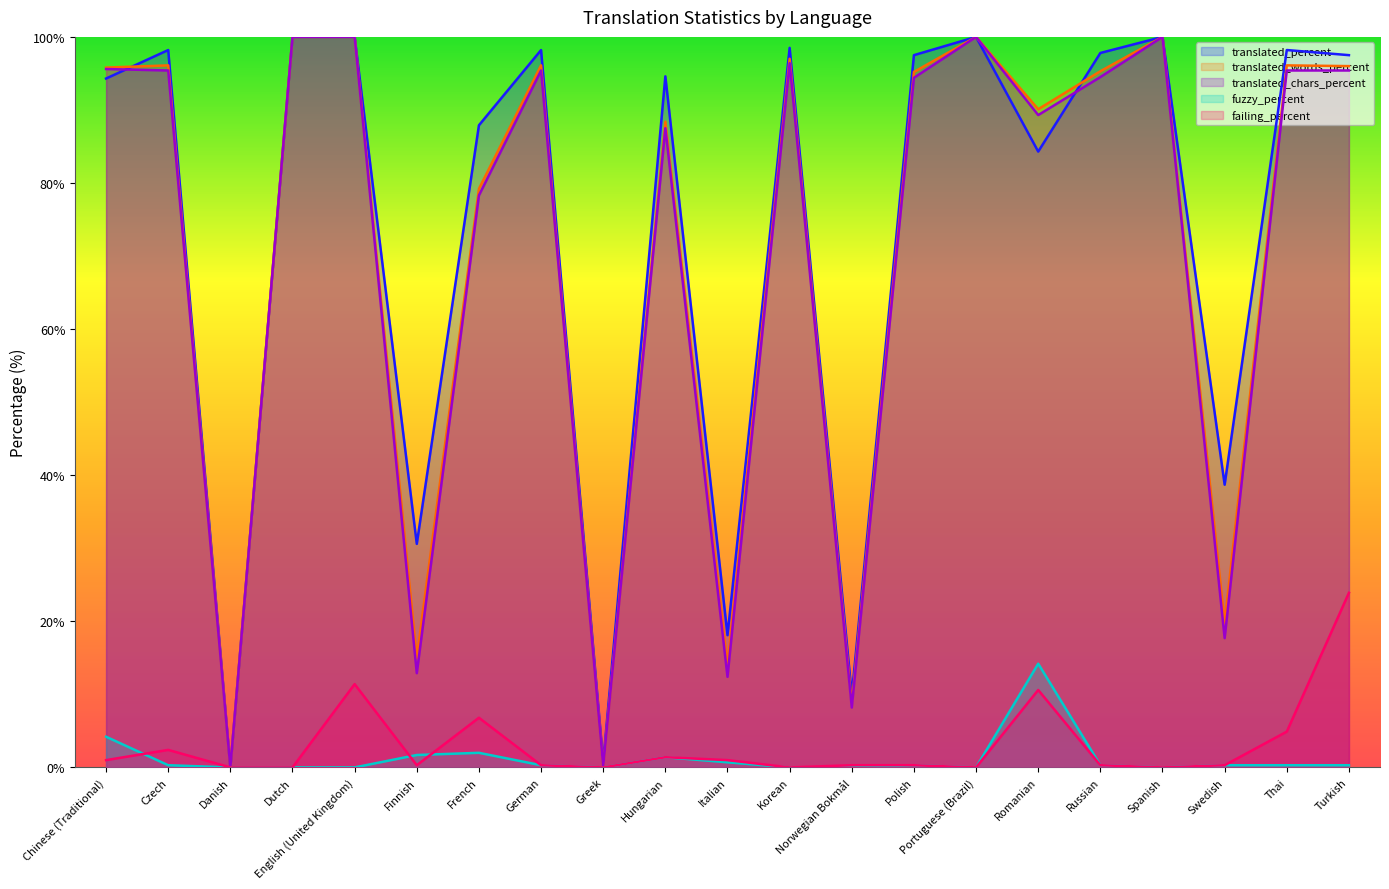

Where is translated_chars_percent nearest to the value 50?

French